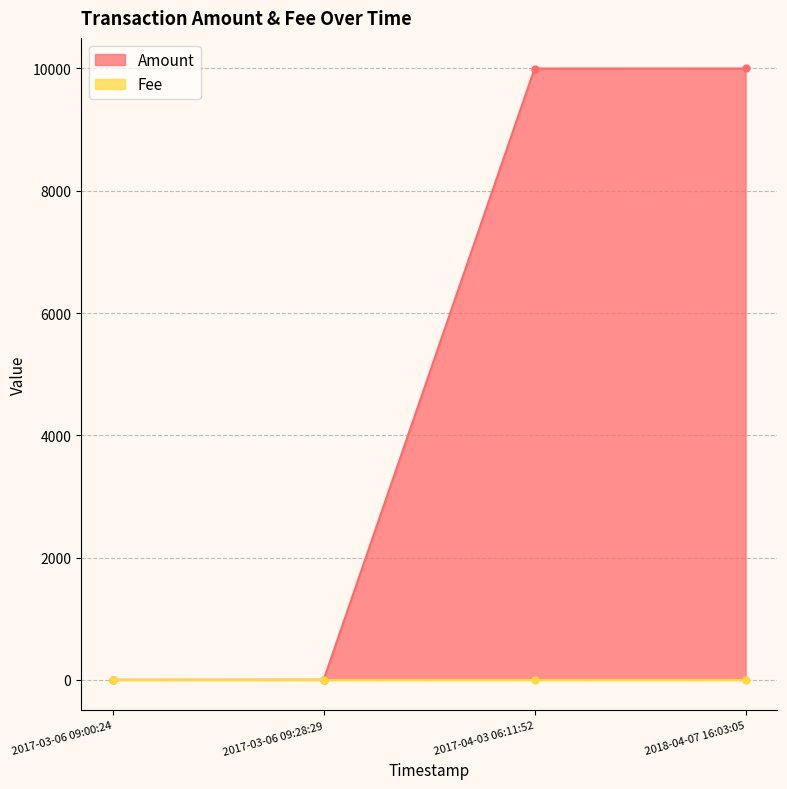

What is the total value across all series at 2017-03-06 09:28:29?

3.0